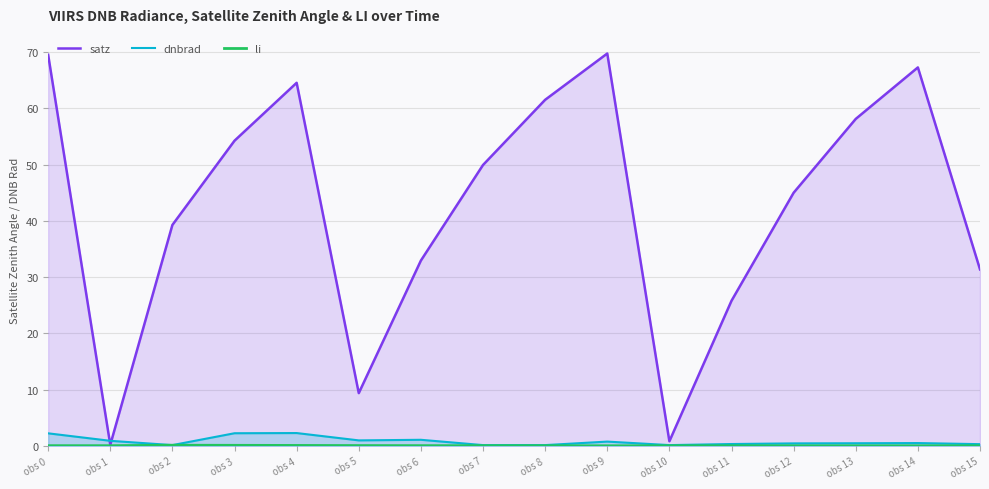

At how many categories does at least one series exceed 13?

13